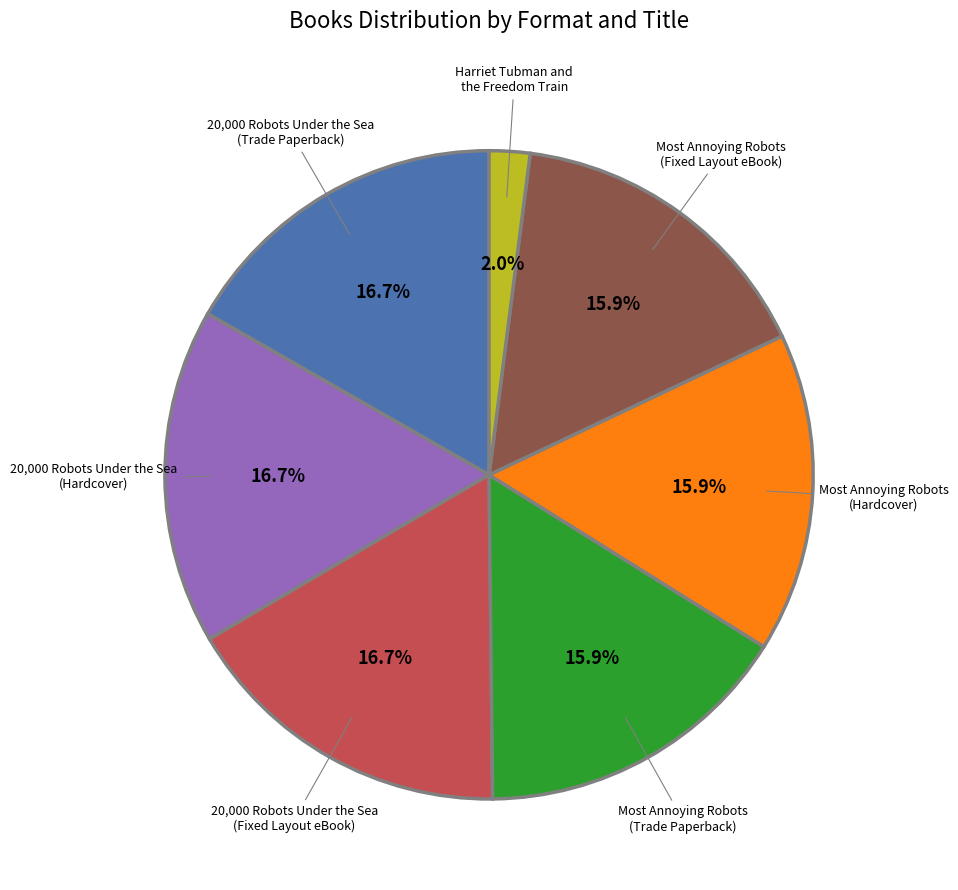

Is there any slice that represents more than half of the pie?

No